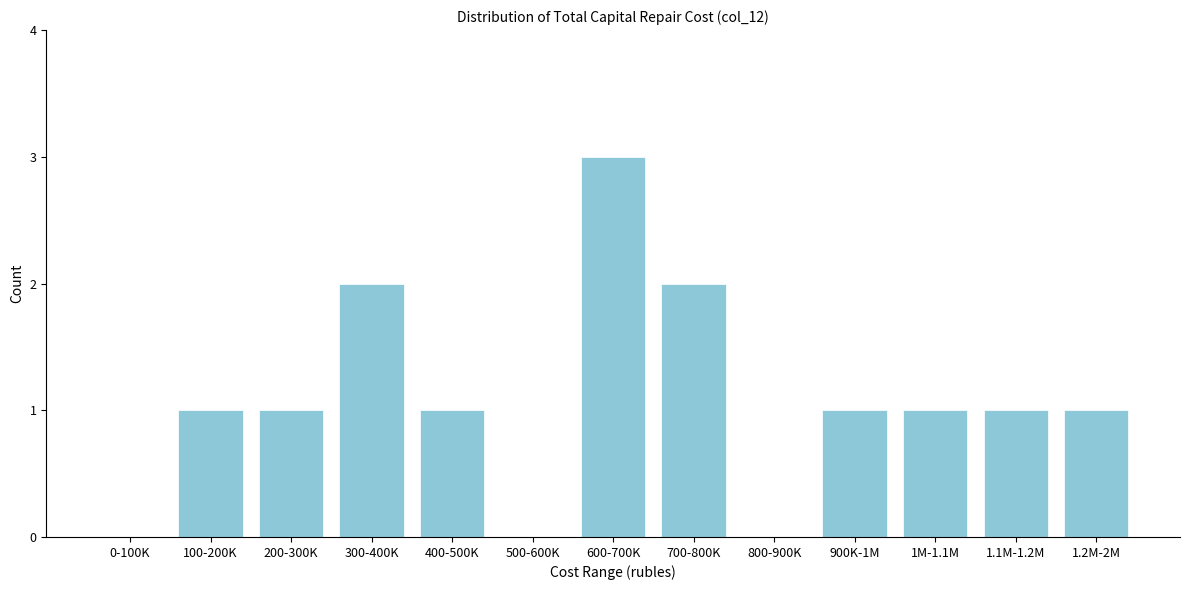

Reading right to left, what are all the values shown in this chart?

1.2M-2M=1	1.1M-1.2M=1	1M-1.1M=1	900K-1M=1	800-900K=0	700-800K=2	600-700K=3	500-600K=0	400-500K=1	300-400K=2	200-300K=1	100-200K=1	0-100K=0